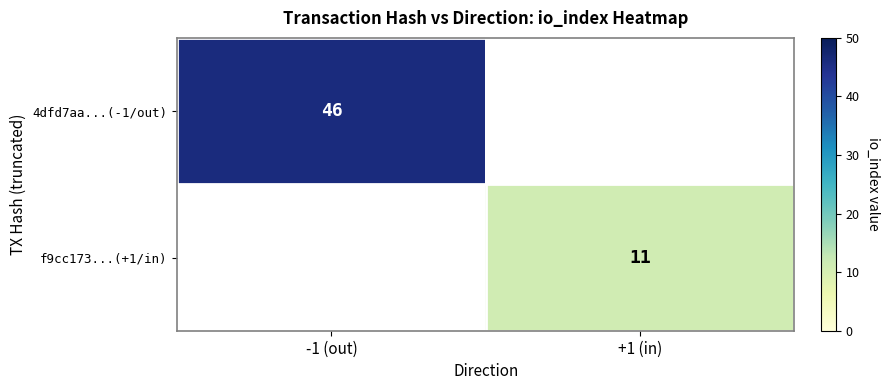

The value of f9cc173...(+1/in) at +1 (in) is 17. True or false?

False